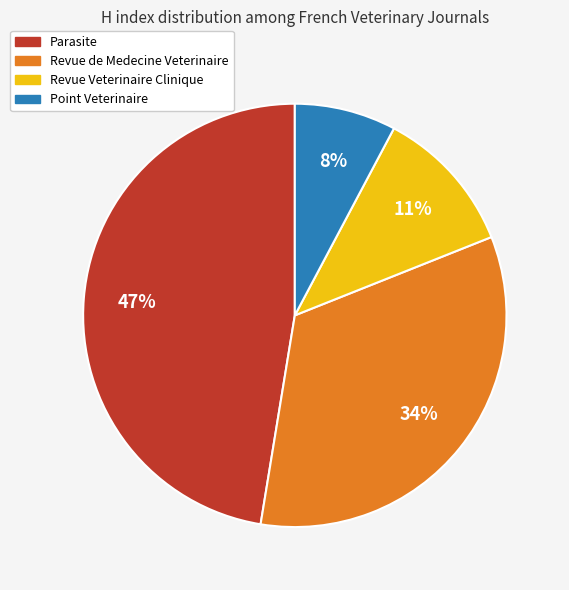

Is the sum of Revue Veterinaire Clinique and Parasite greater than half?

Yes